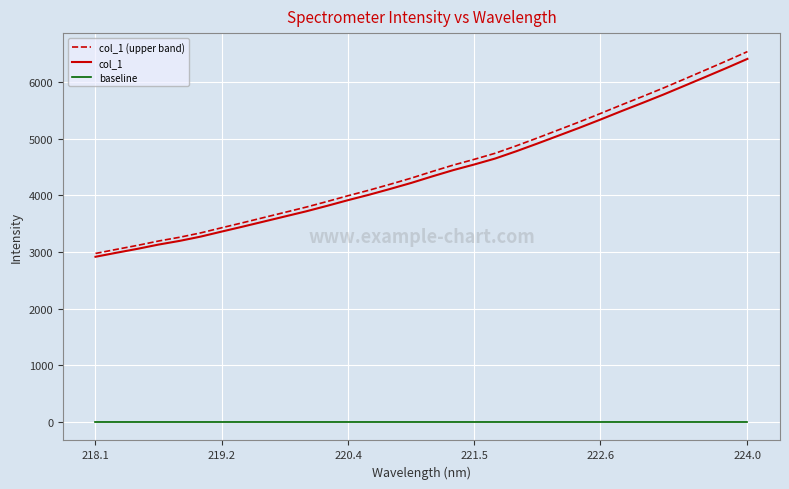

What is the minimum value shown in the chart?

0.8